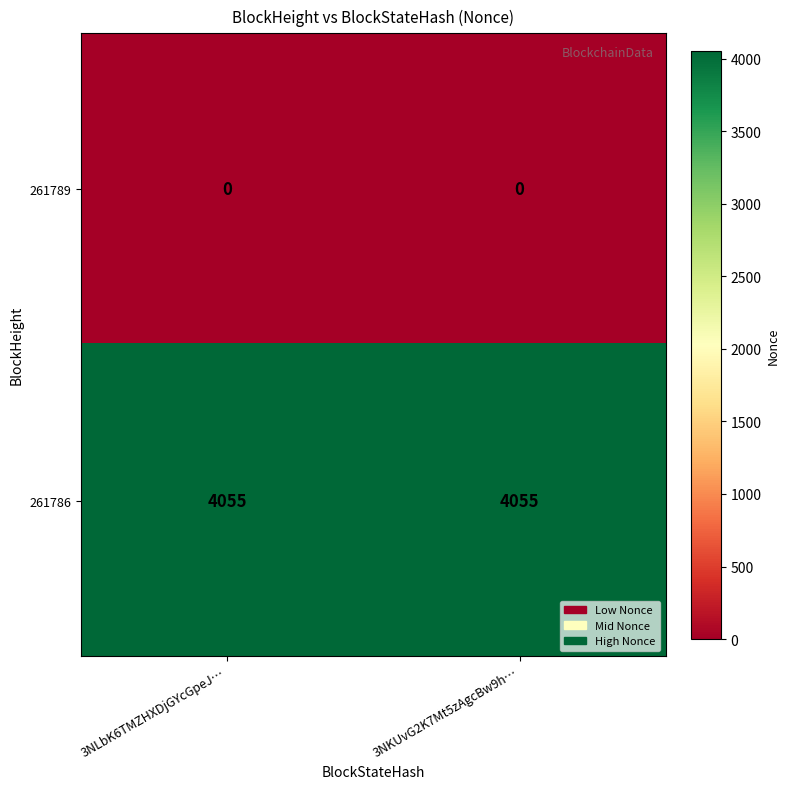

What is the difference between the highest and lowest values at 3NLbK6TMZHXDjGYcGpeJ…?

4055